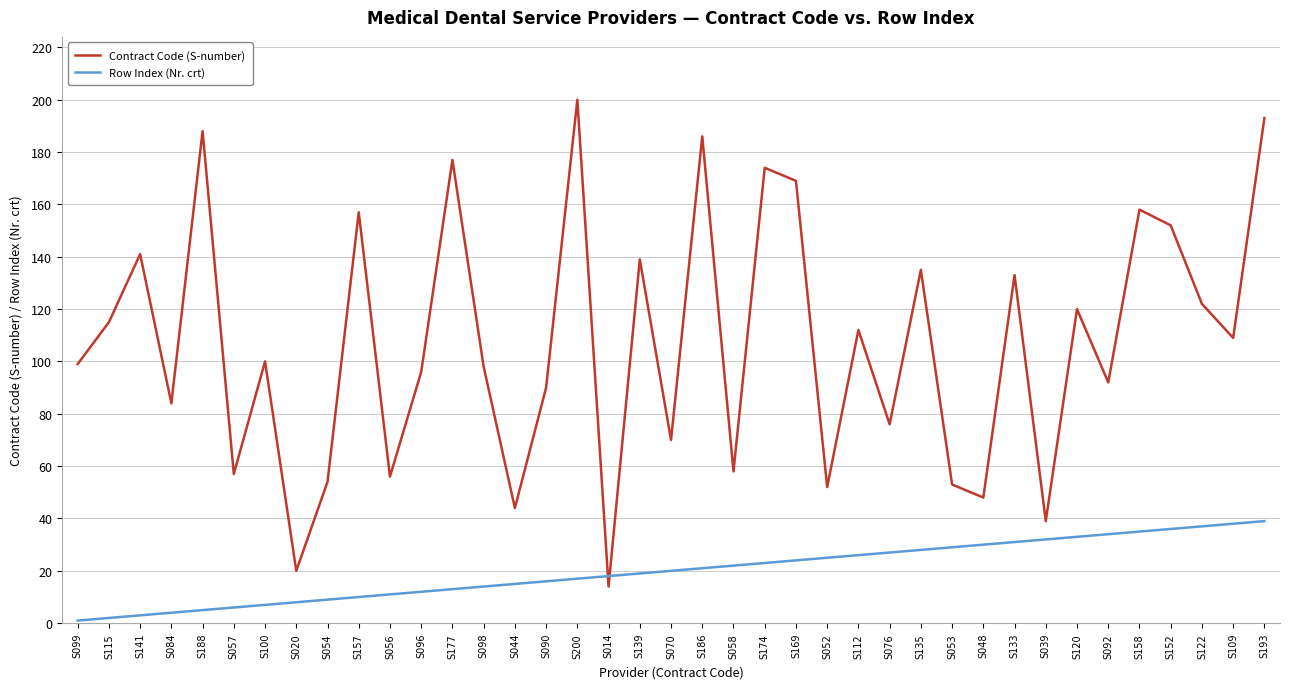

How many times do Contract Code (S-number) and Row Index (Nr. crt) cross each other?

2